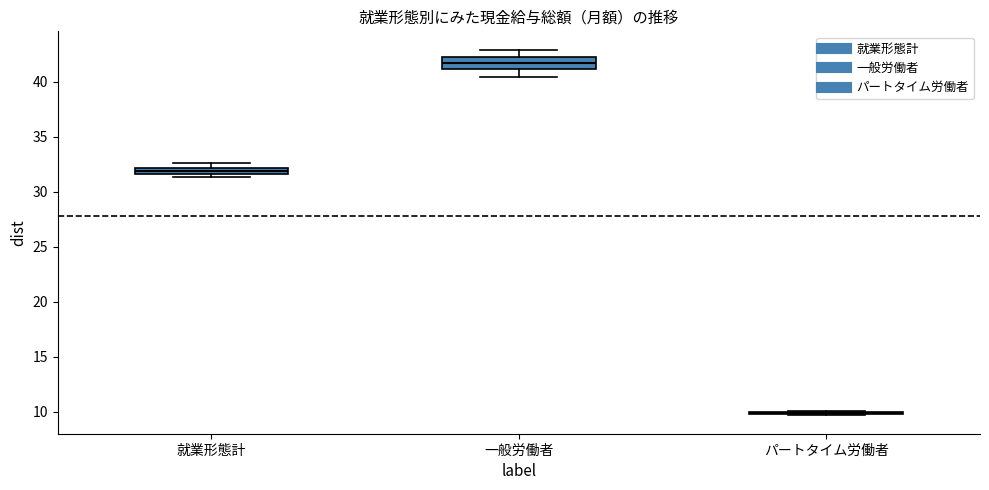

Which box is the tallest, from its lower edge to its upper edge?

一般労働者